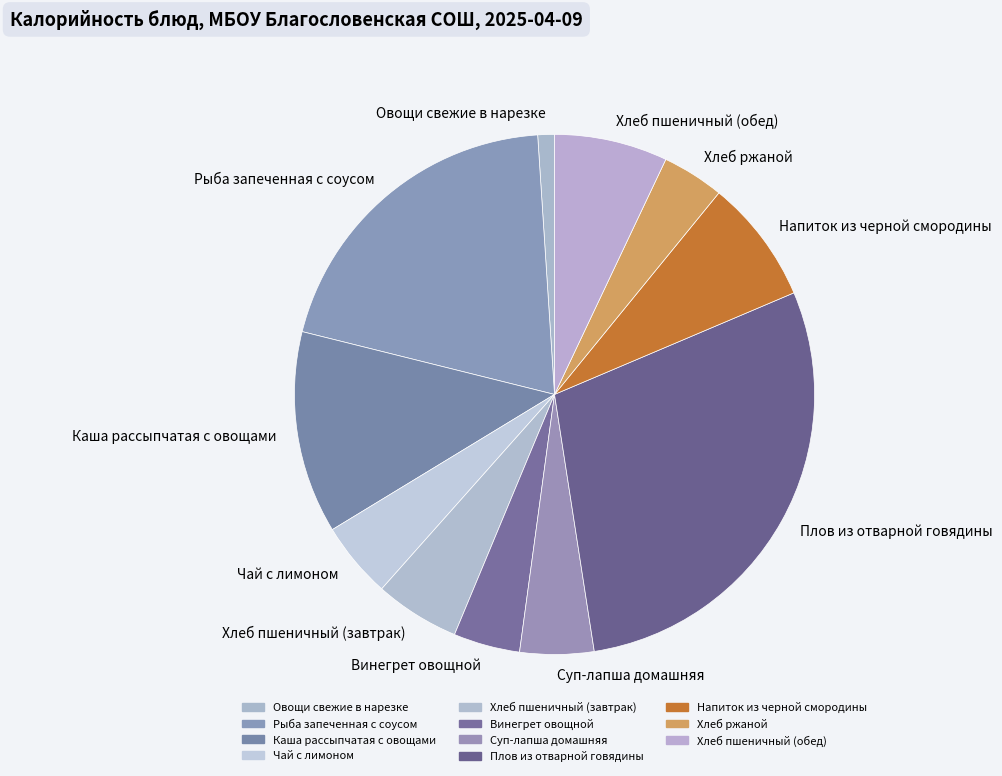

Is the sum of Рыба запеченная с соусом and Винегрет овощной greater than half?

No